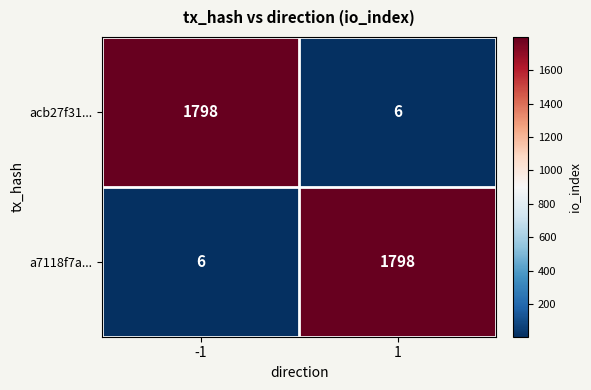

What is the sum of all a7118f7a... values?

1804